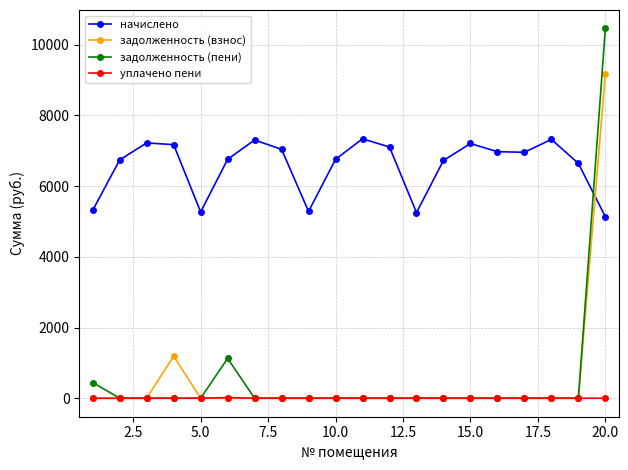

What is the highest value of the задолженность (пени) series?

10455.8